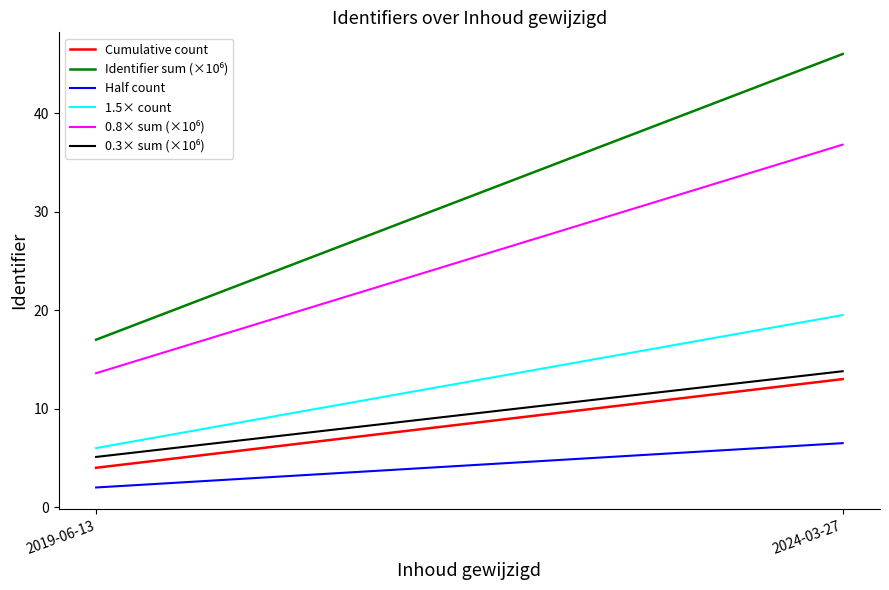

What is the sum of all Identifier sum (×10⁶) values?

63.0